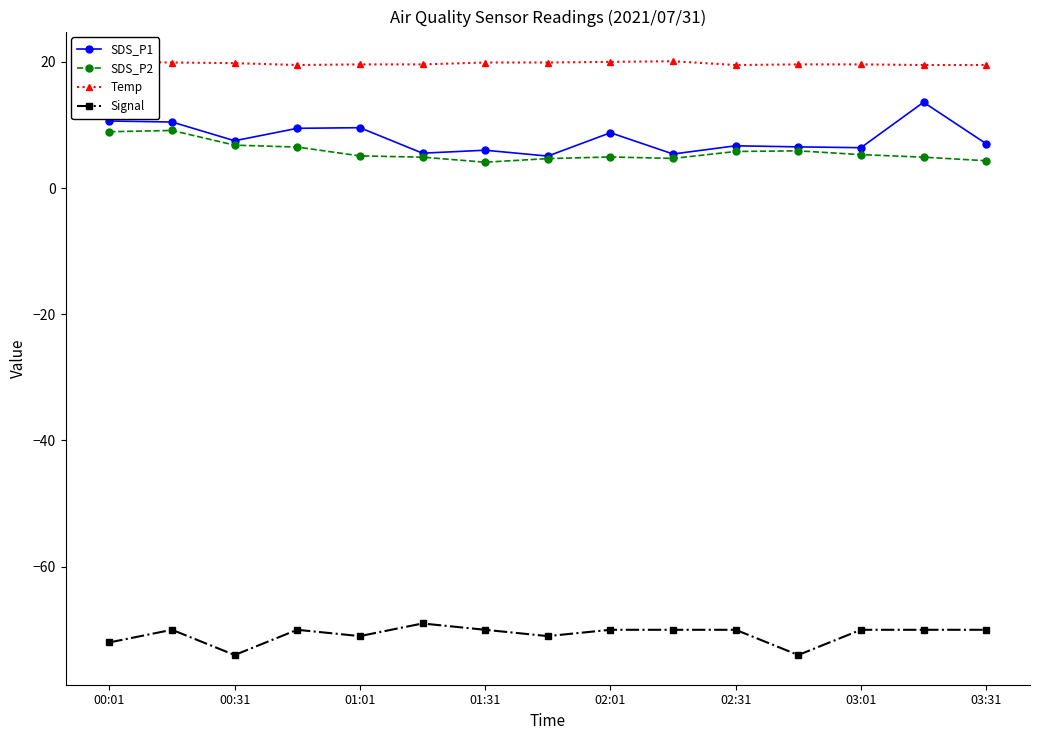

Which series has the largest total across all categories?

Temp